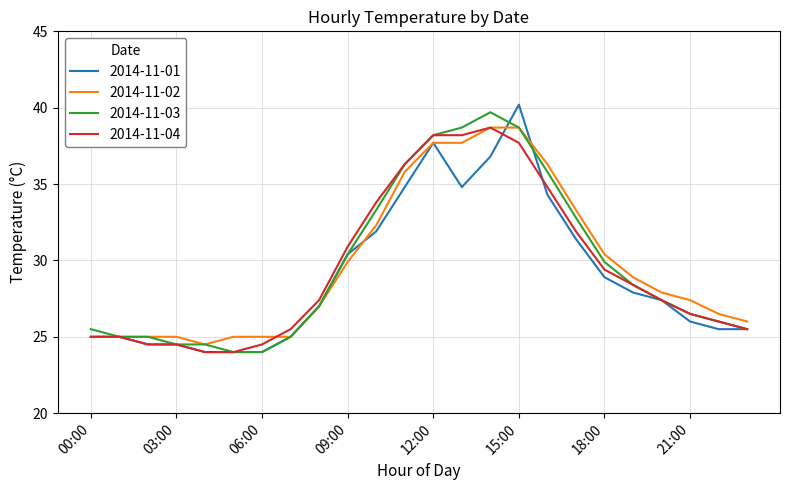

What is the smallest value displayed?

24.0